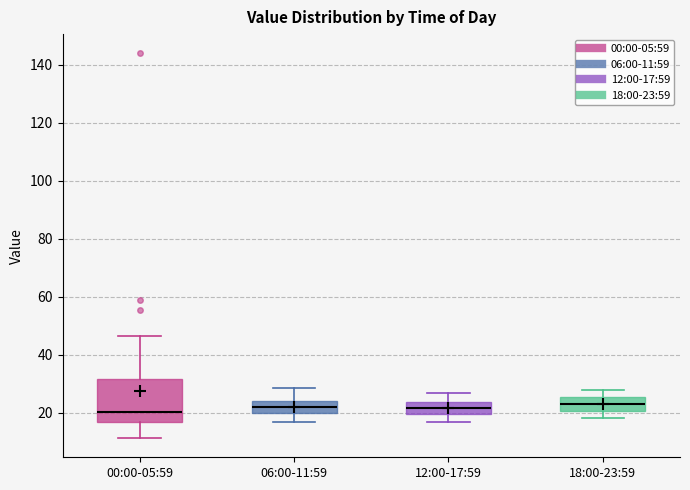

Comparing the boxes themselves (not the whiskers), which one is the tallest?

00:00-05:59